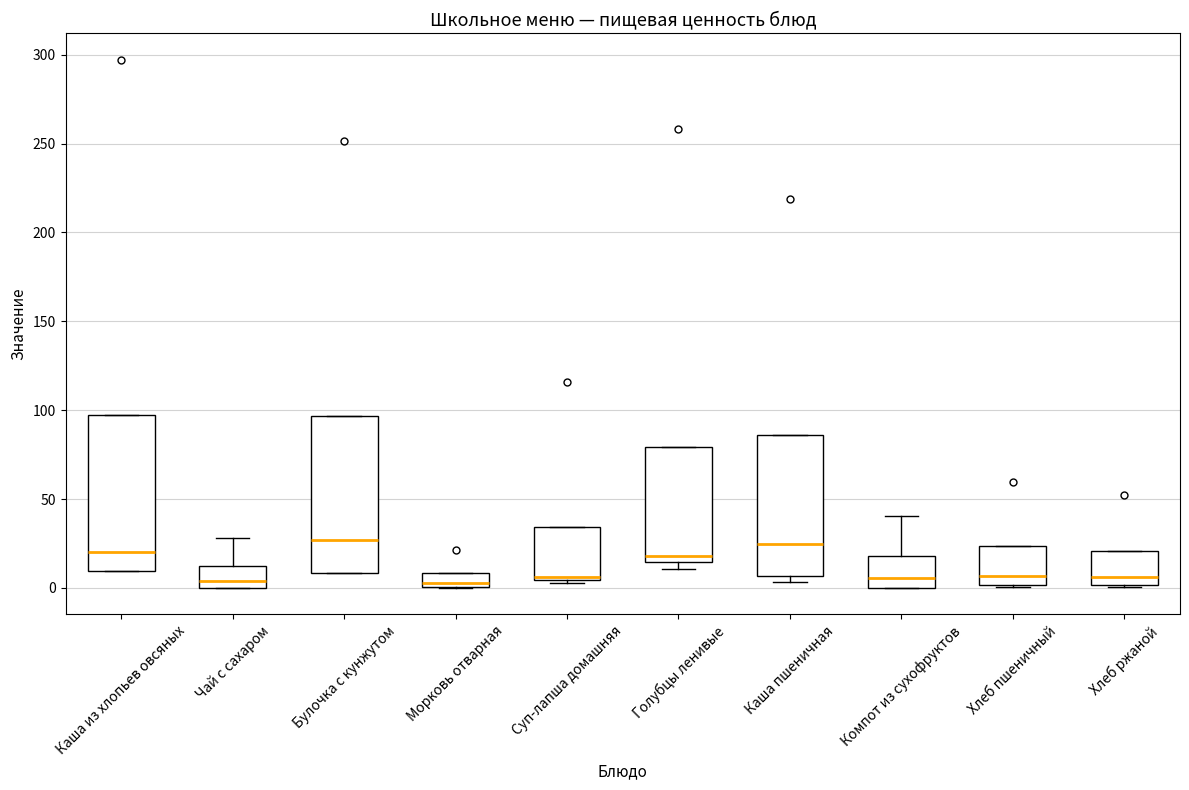

Where does the median line of the box for Голубцы ленивые sit on the y-axis? The values are not printed on the chart, so give them approximately, as read against the axis.

20